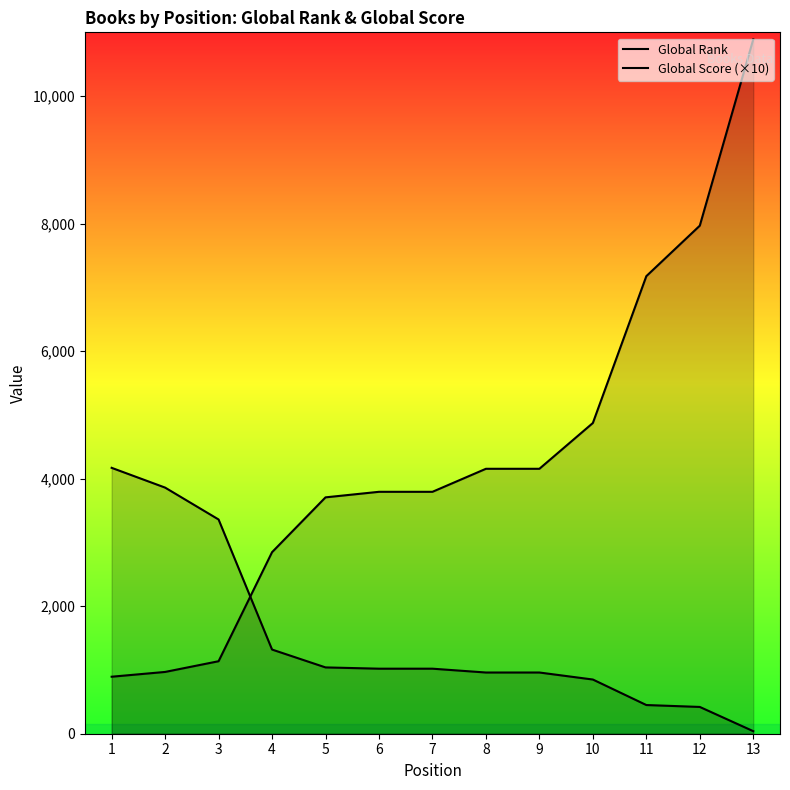

Count the number of categories in the chart.

13